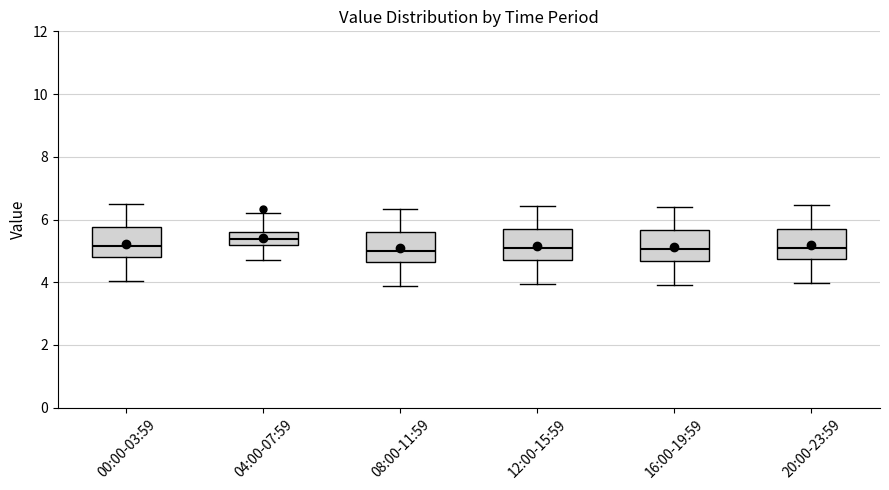

Where does the median line of the box for 16:00-19:59 sit on the y-axis? The values are not printed on the chart, so give them approximately, as read against the axis.

5.0